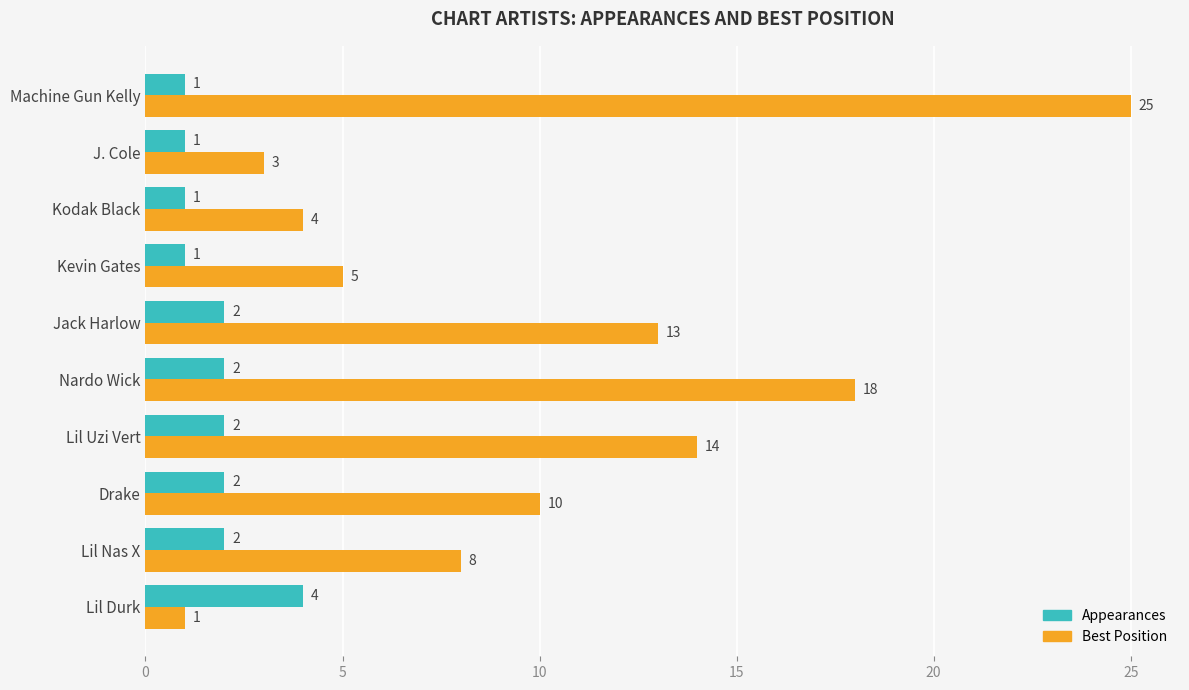

What is the maximum value shown in the chart?

25